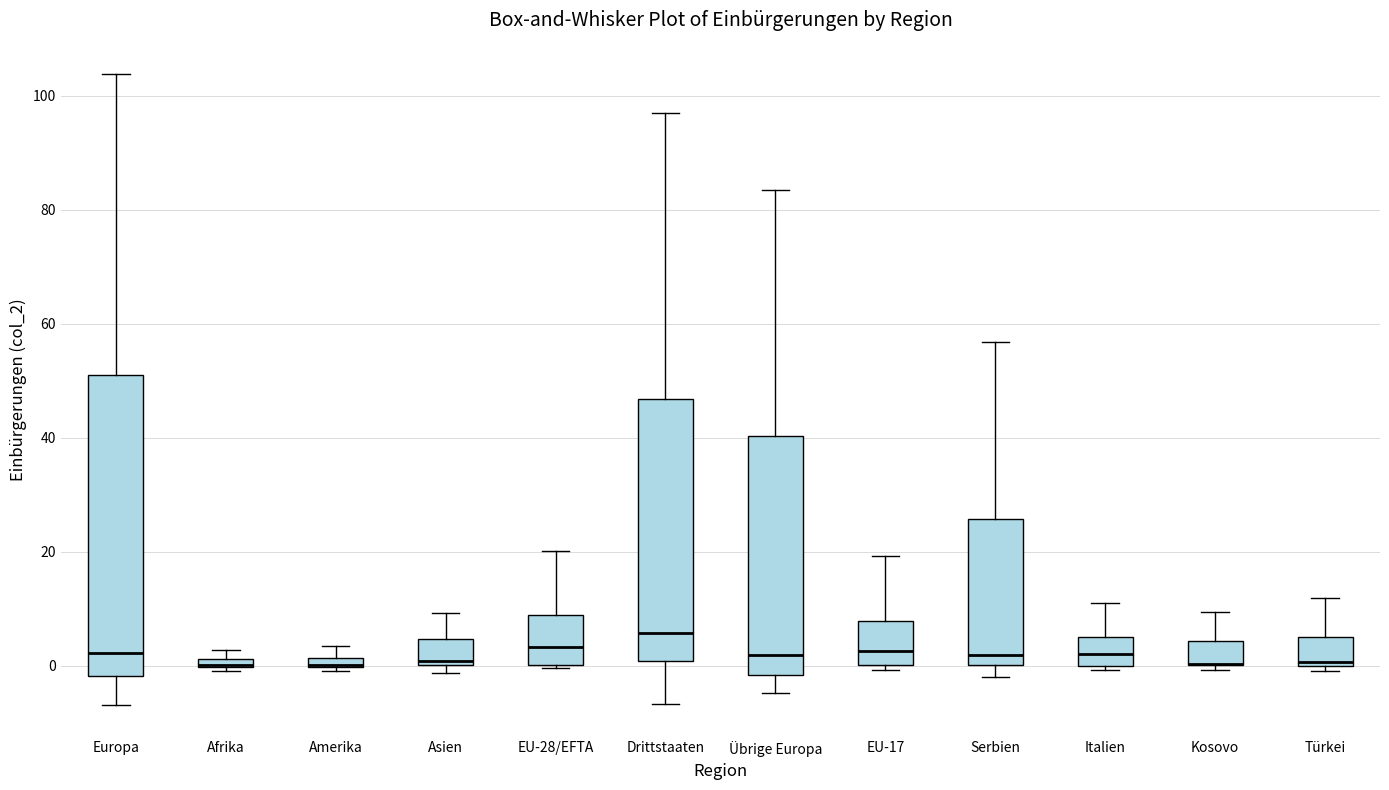

Where does the median line of the box for Serbien sit on the y-axis? The values are not printed on the chart, so give them approximately, as read against the axis.

2